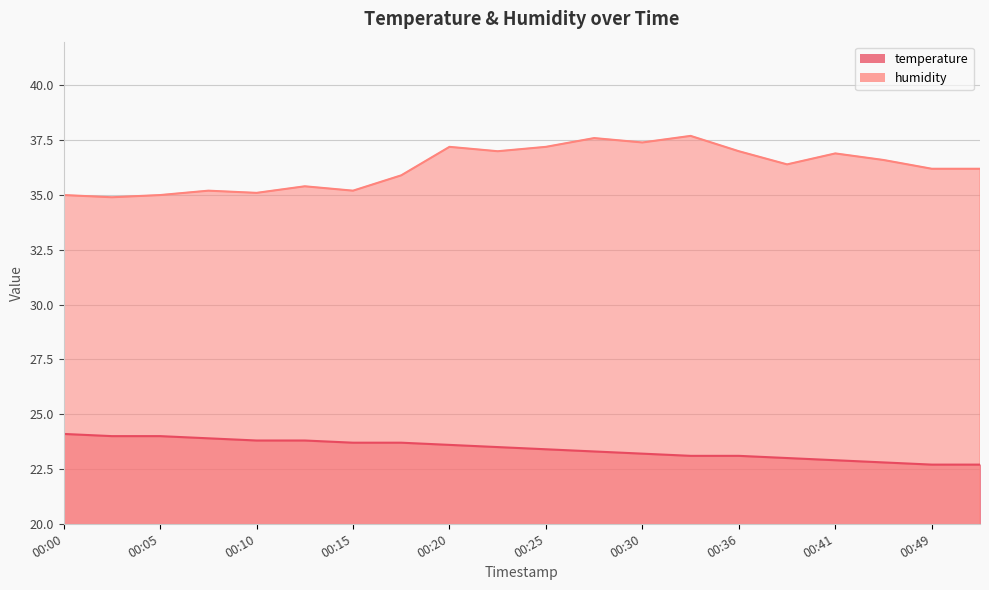

The humidity series shows 7.5 at 00:41. True or false?

False